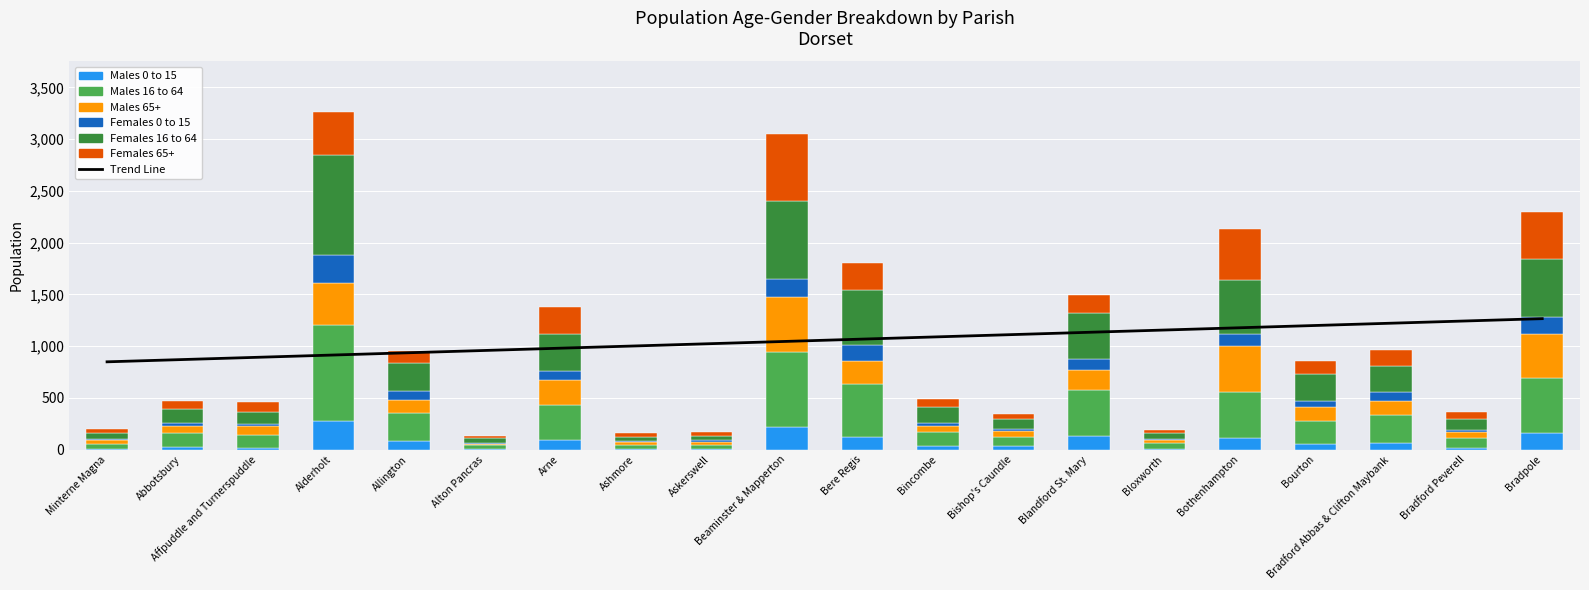

Does the chart contain any negative values?

No